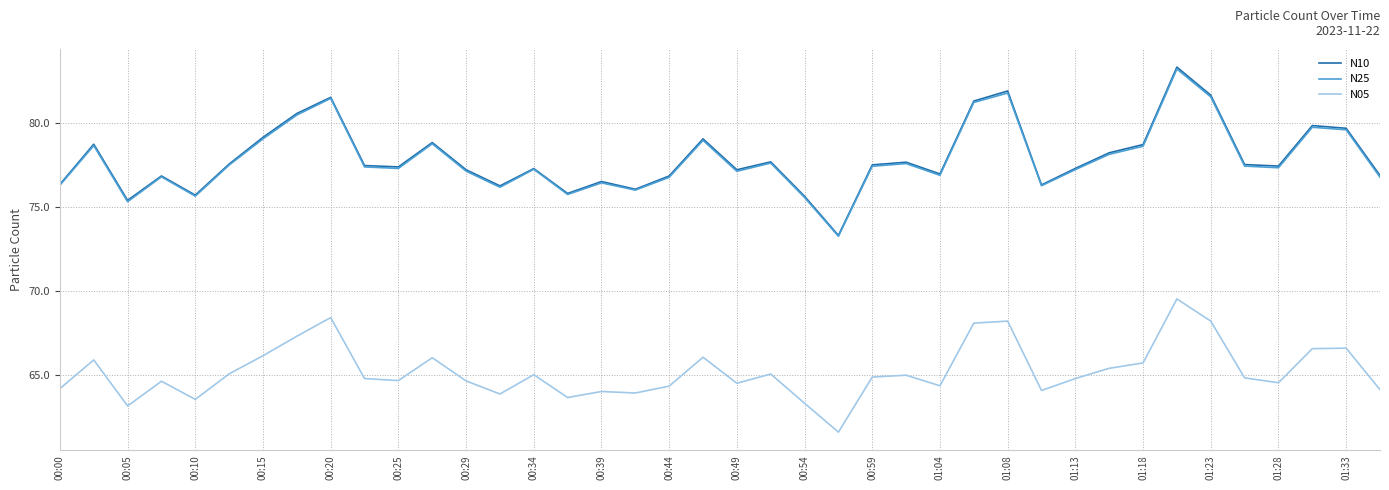

True or false: N10 and N05 cross at least once.

False